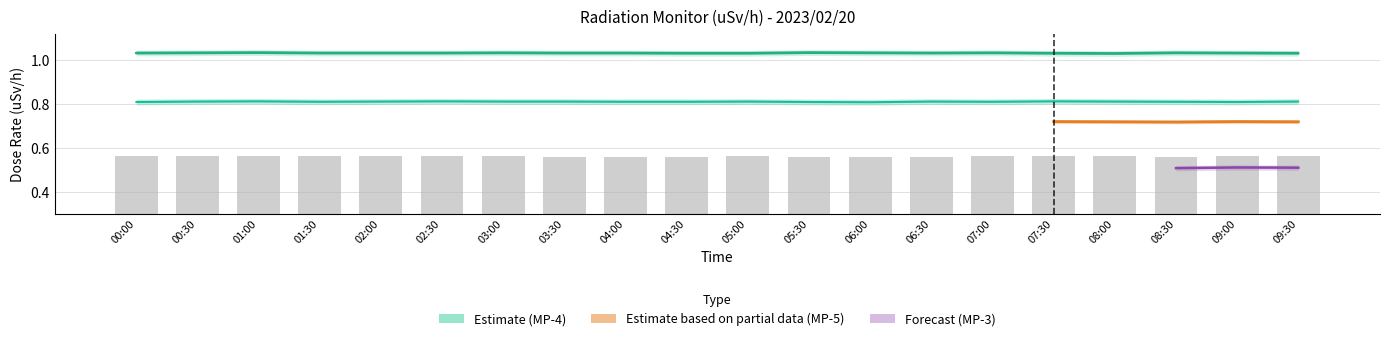

What is the total value across all series at 03:30?

2.4